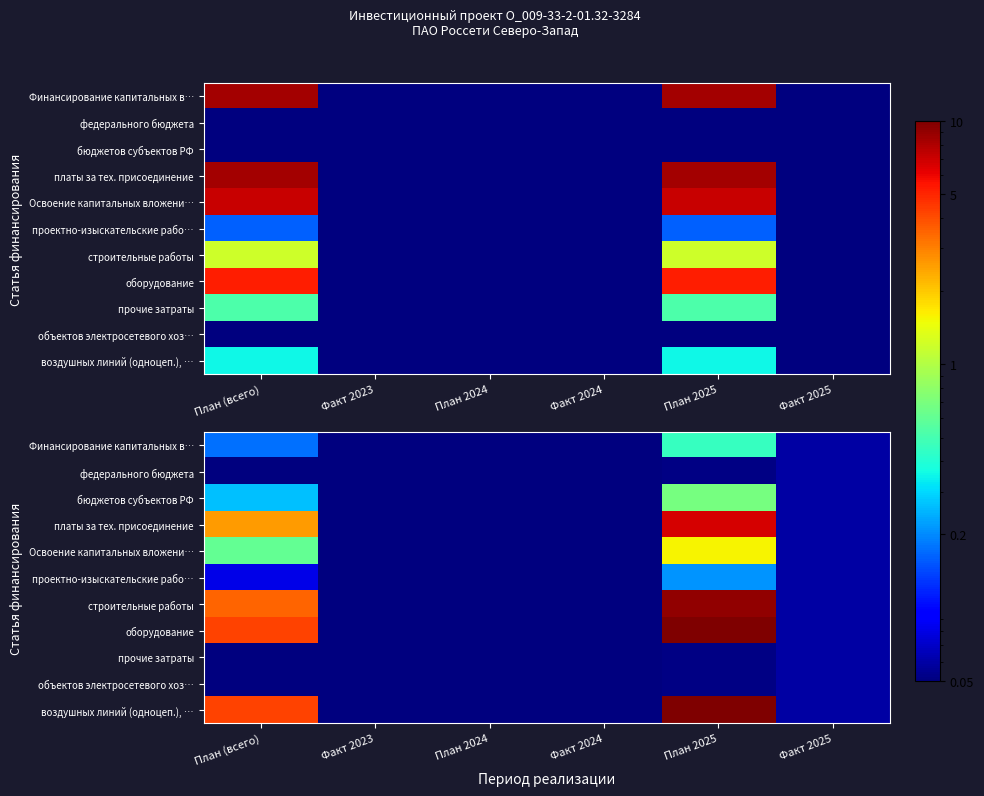

Count the number of categories in the chart.

6